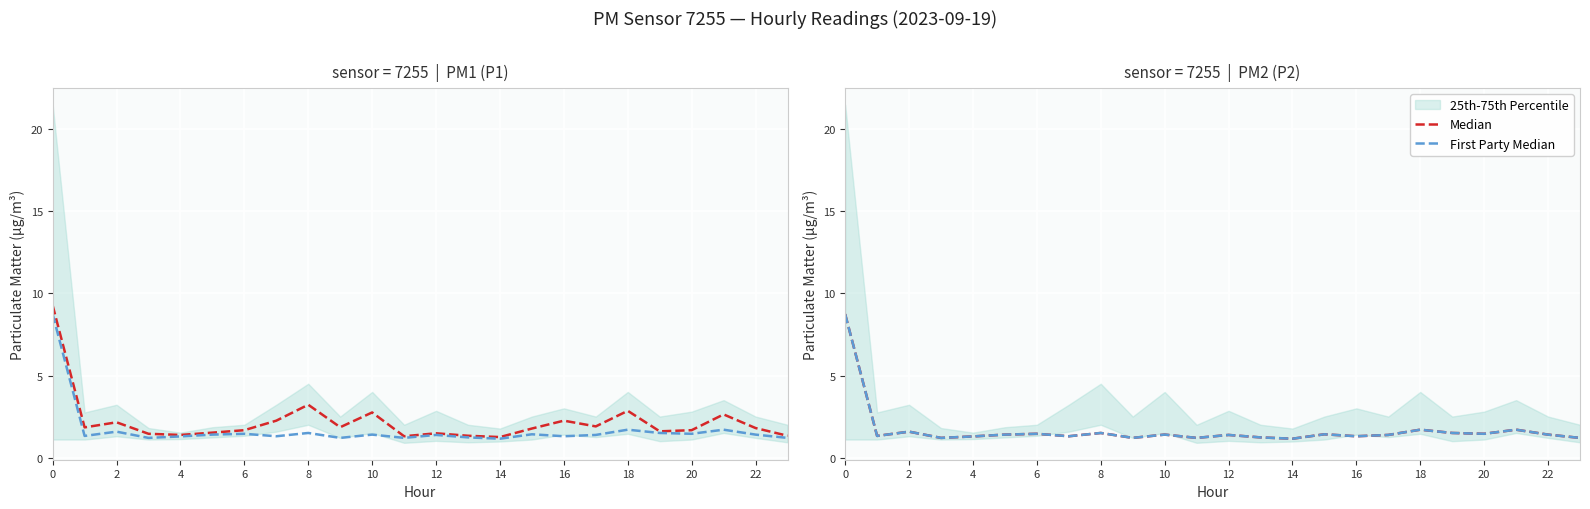

List the series in order of their peak value, lowest first.

Median, First Party Median